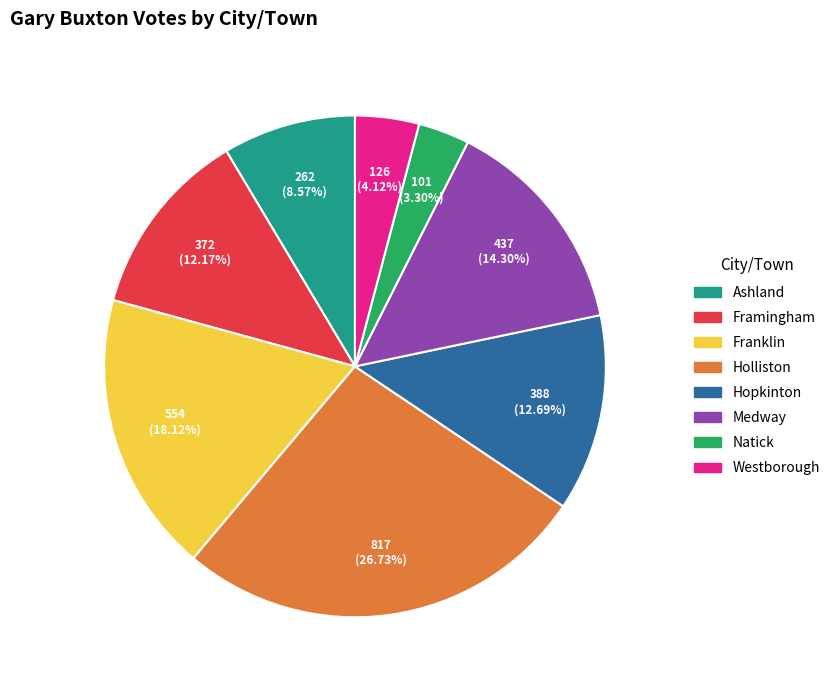

Count the number of slices in the pie.

8